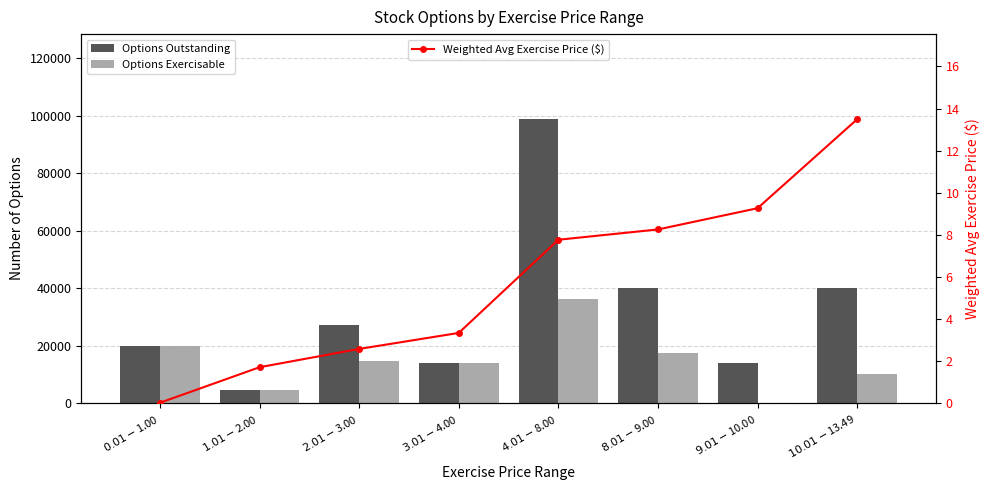

What is the value of the Options Exercisable bar at the 6th from the left?

17500.0